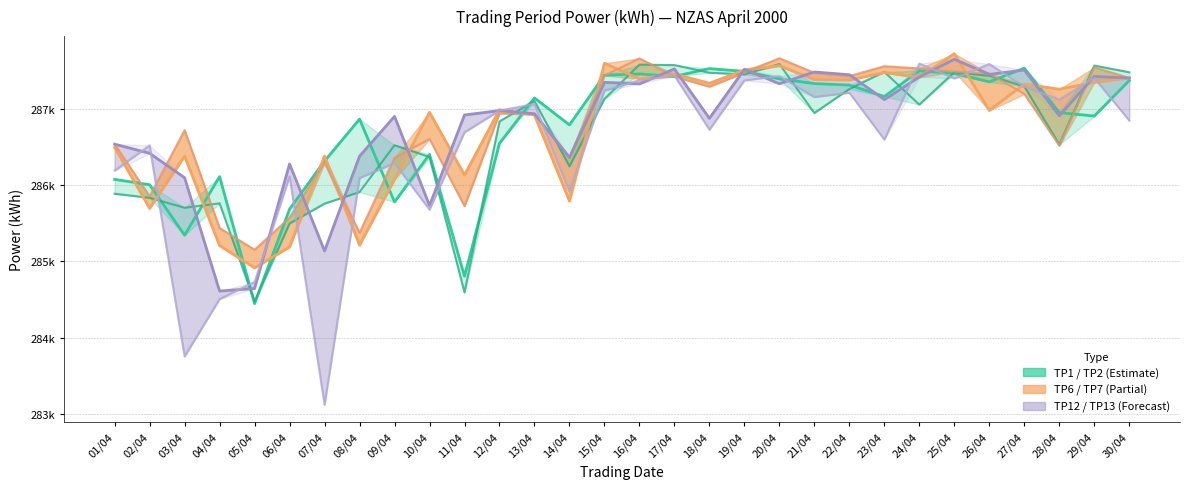

True or false: TP13 and TP7 cross at least once.

True